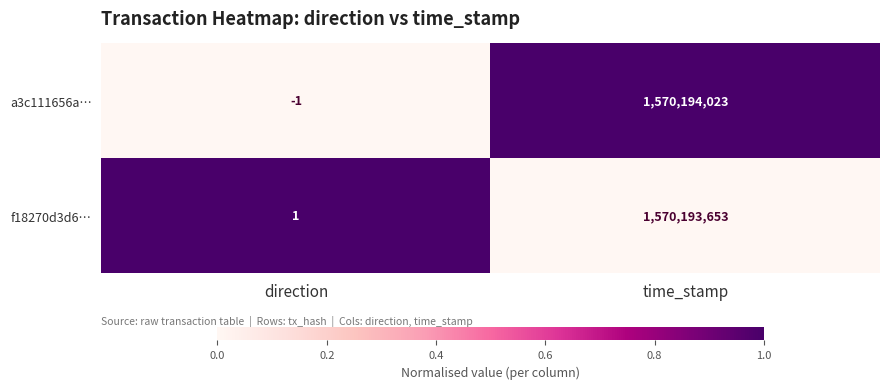

Which series has the largest total across all categories?

a3c111656a…